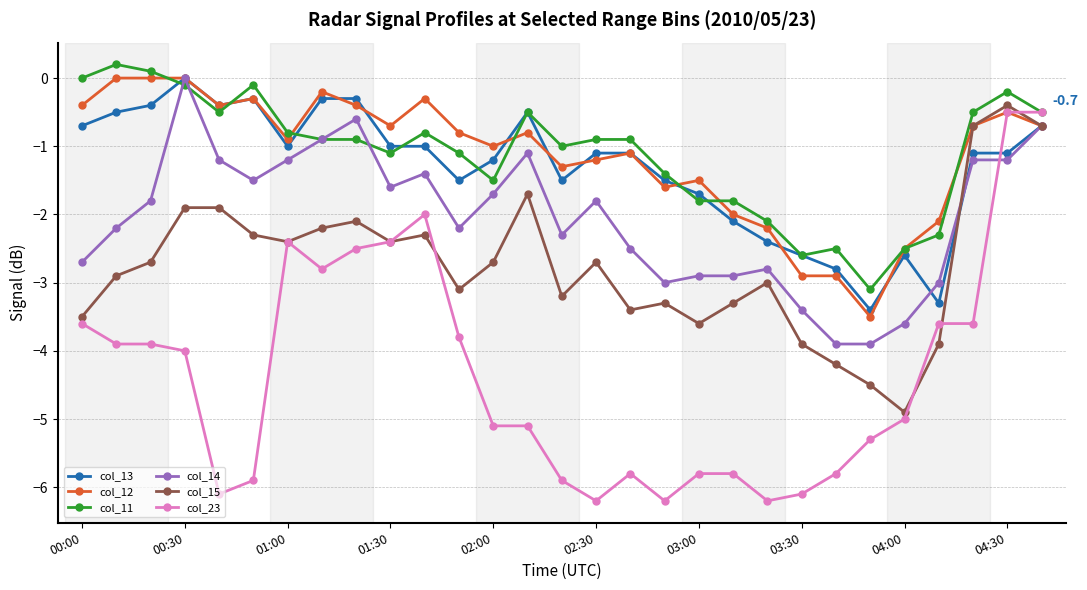

True or false: col_15 and col_11 cross at least once.

False